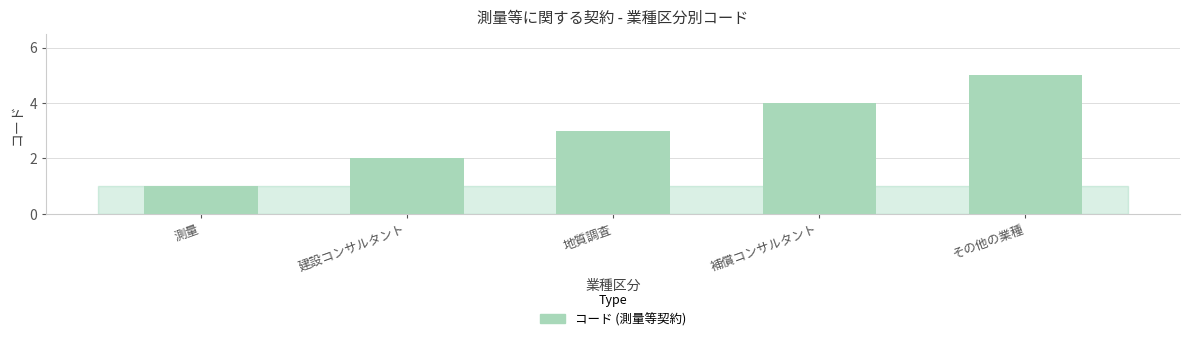

What is the change in value from 地質調査 to 補償コンサルタント?

+1